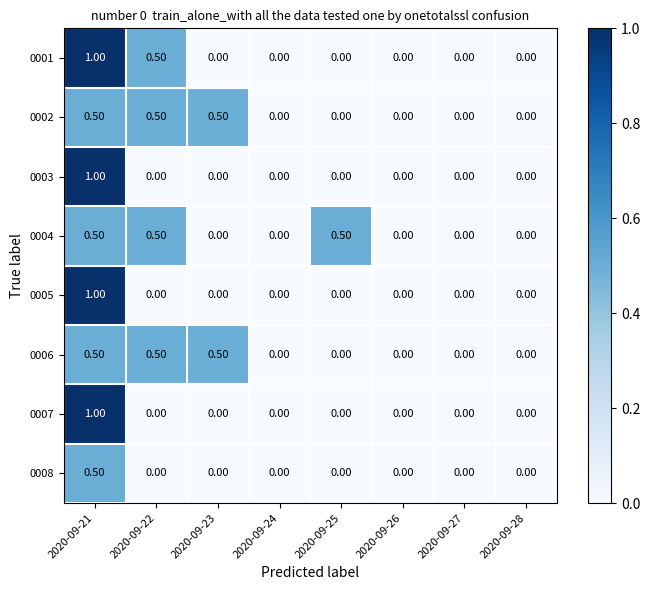

What is the sum of all 0008 values?

0.5